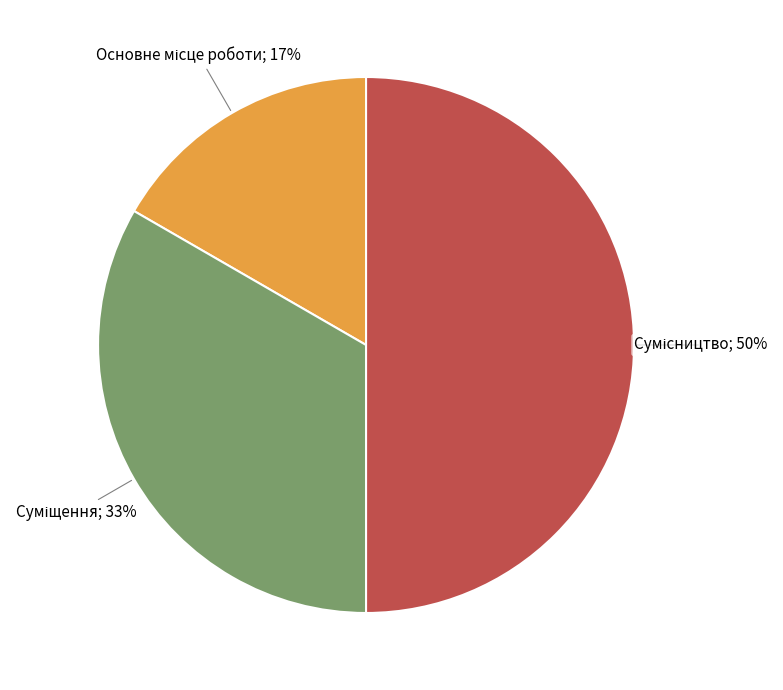

To the nearest percent, what is the difference between the largest and smallest slice percentages?

33%